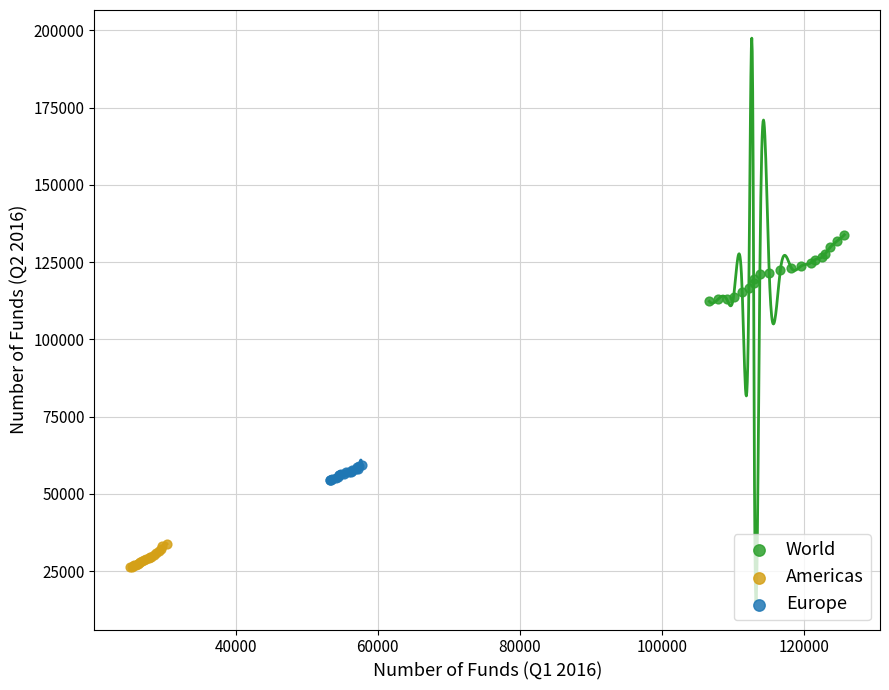

Which series contains the highest Y value?

World